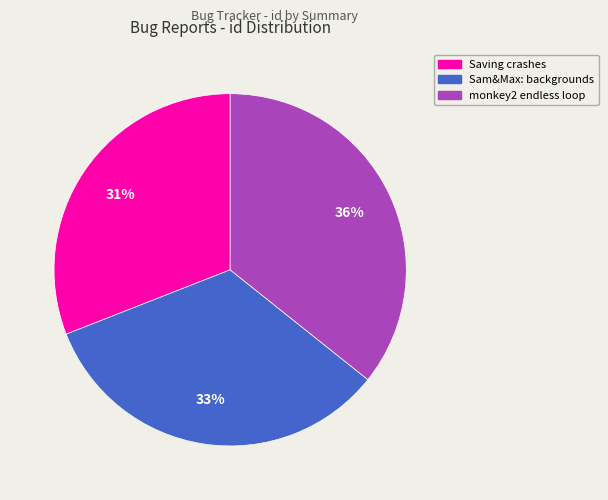

Is there a majority slice in this chart?

No